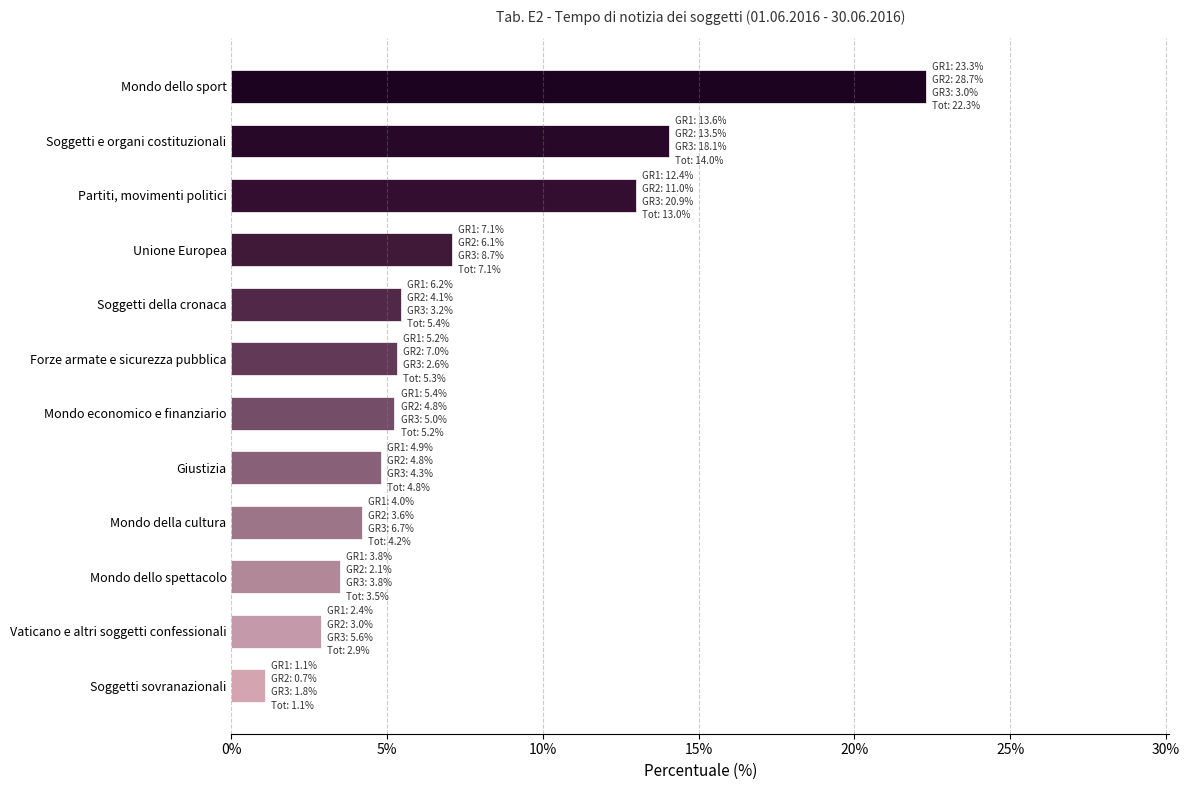

Are the bars horizontal?

Yes